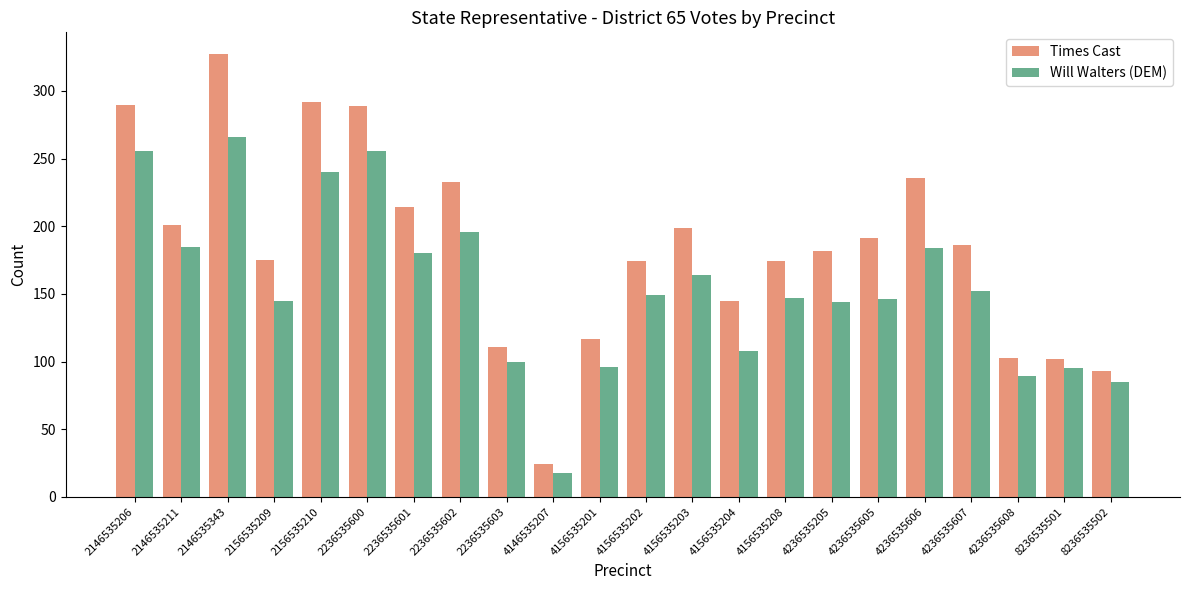

What is the difference between the Times Cast values at 2146535343 and 4236535605?

136